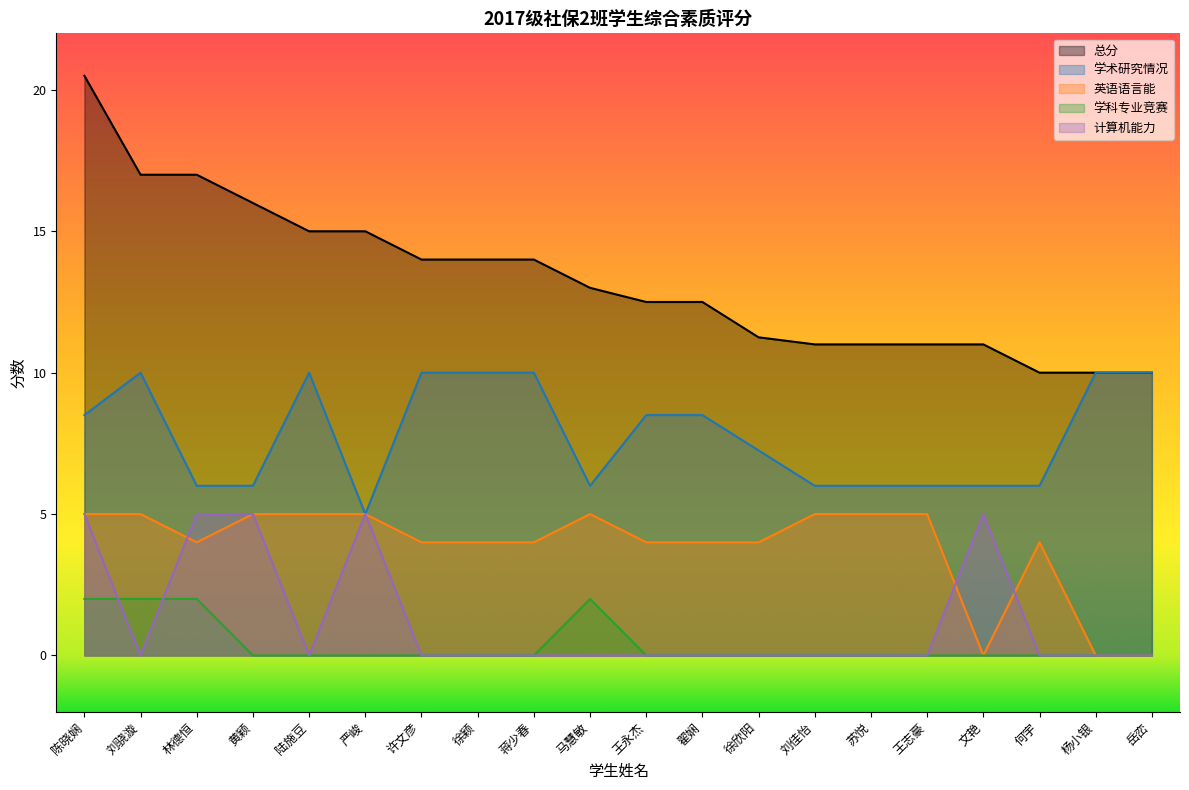

How many interior local peaks does the 学科专业竞赛 series have?

1